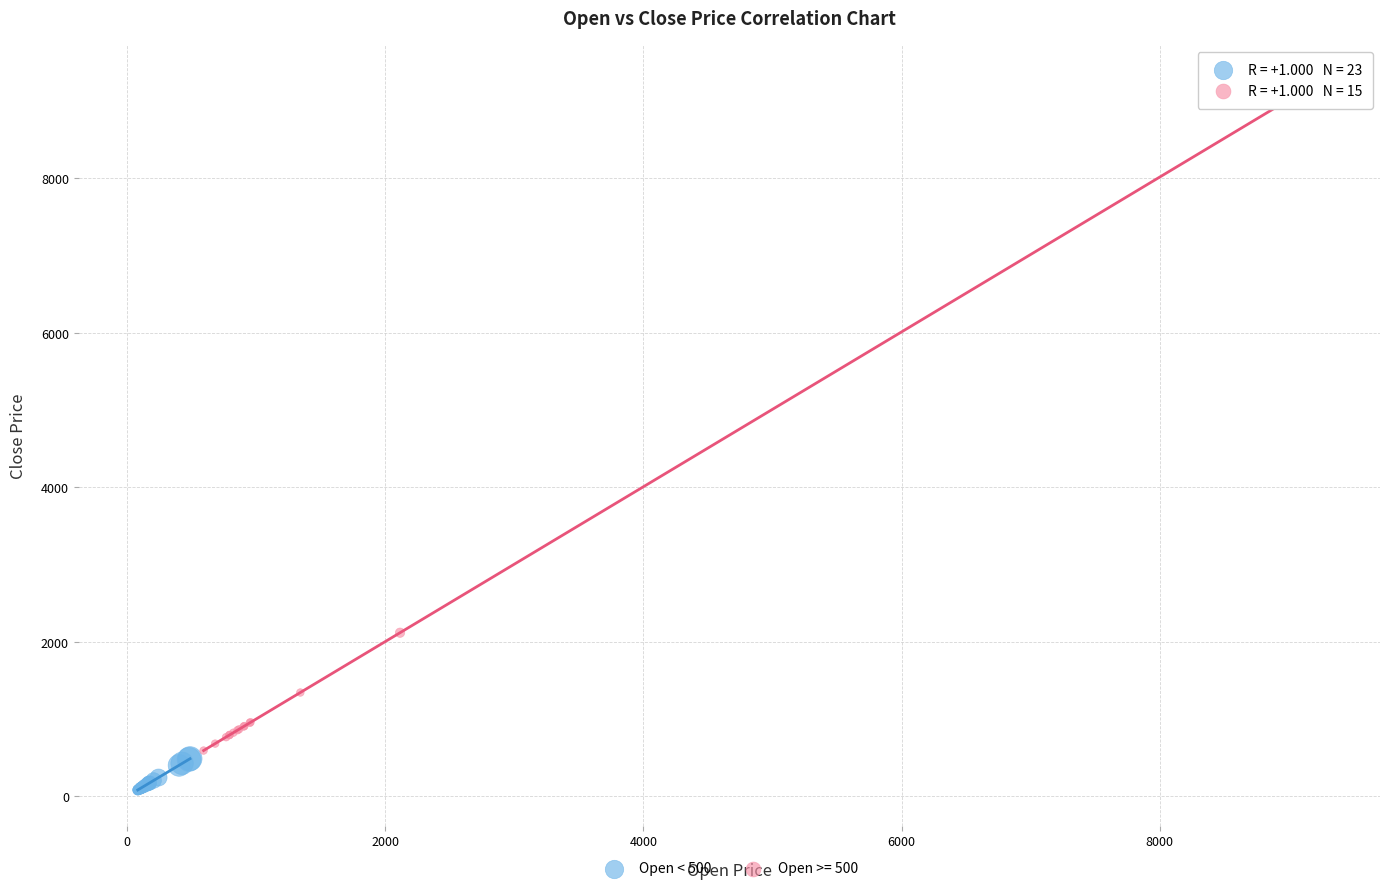

Which series reaches the minimum Y coordinate?

Open < 500